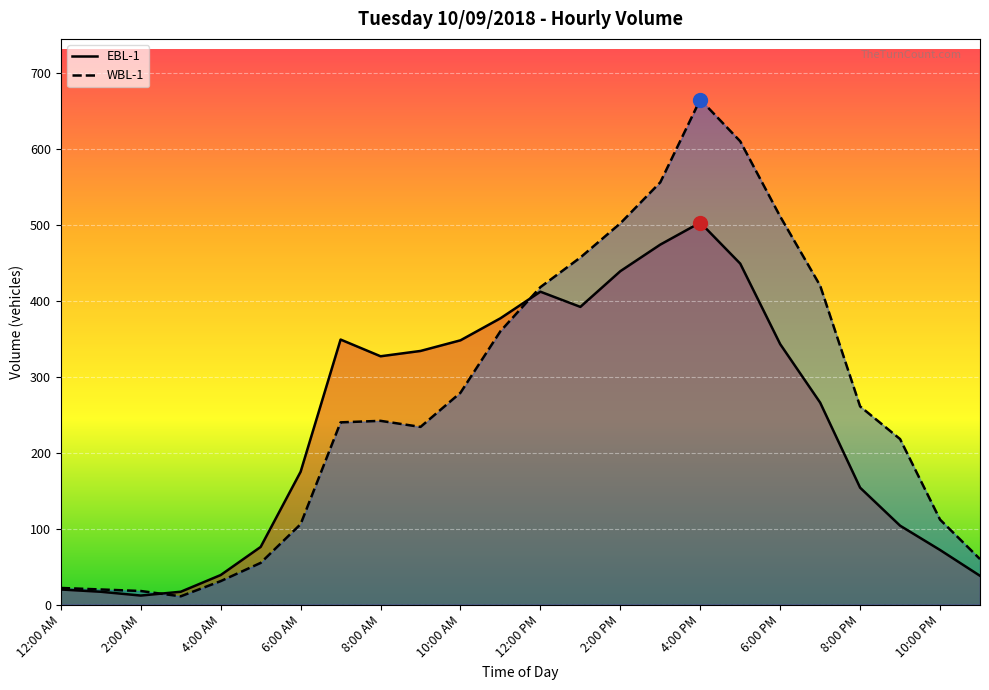

At which category does WBL-1 reach its first local valley?

3:00 AM